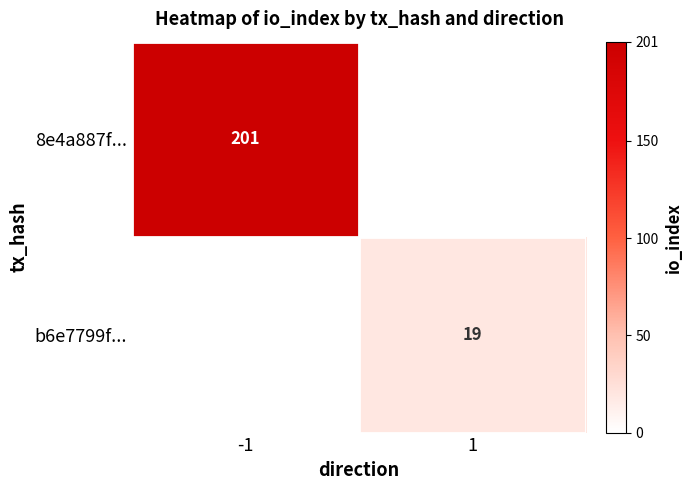

True or false: 8e4a887f... has a value of 331 at -1.

False